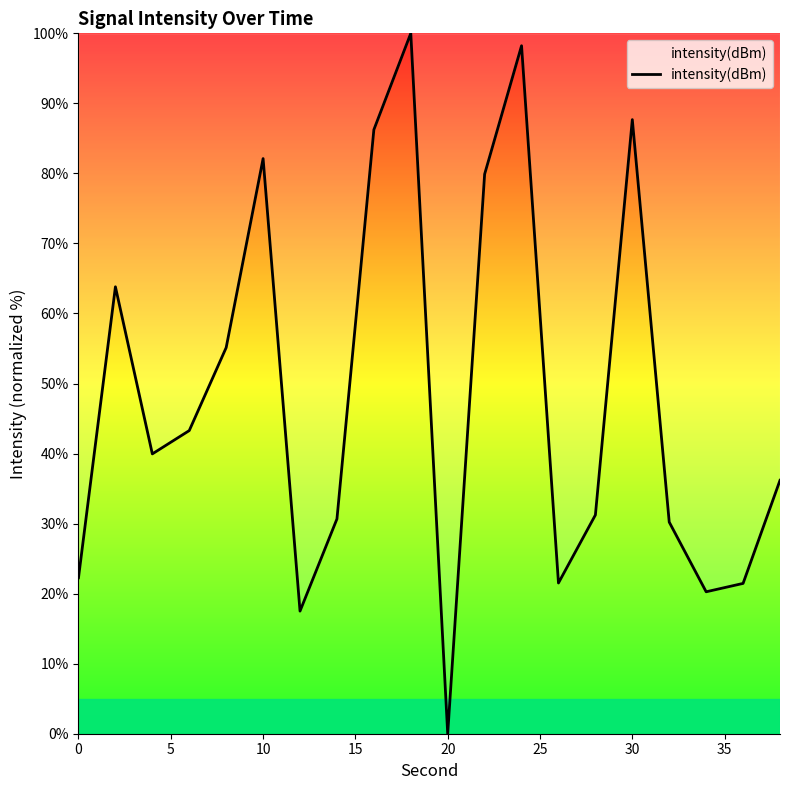

What is the difference between the maximum and minimum values?

100.0